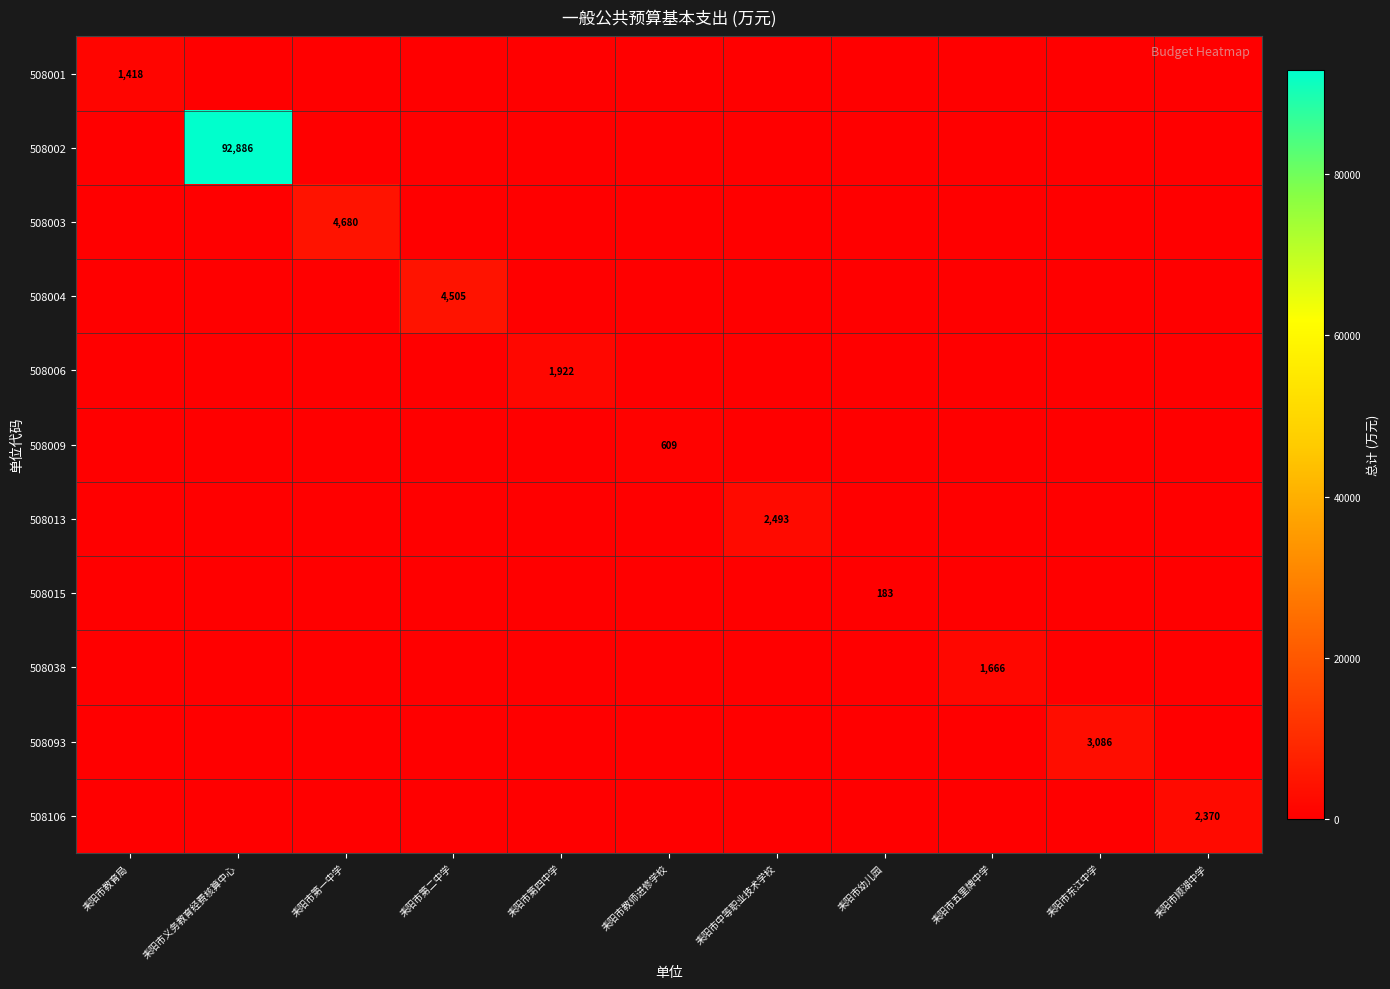

What is the total value across all series at 耒阳市第二中学?

4505.0